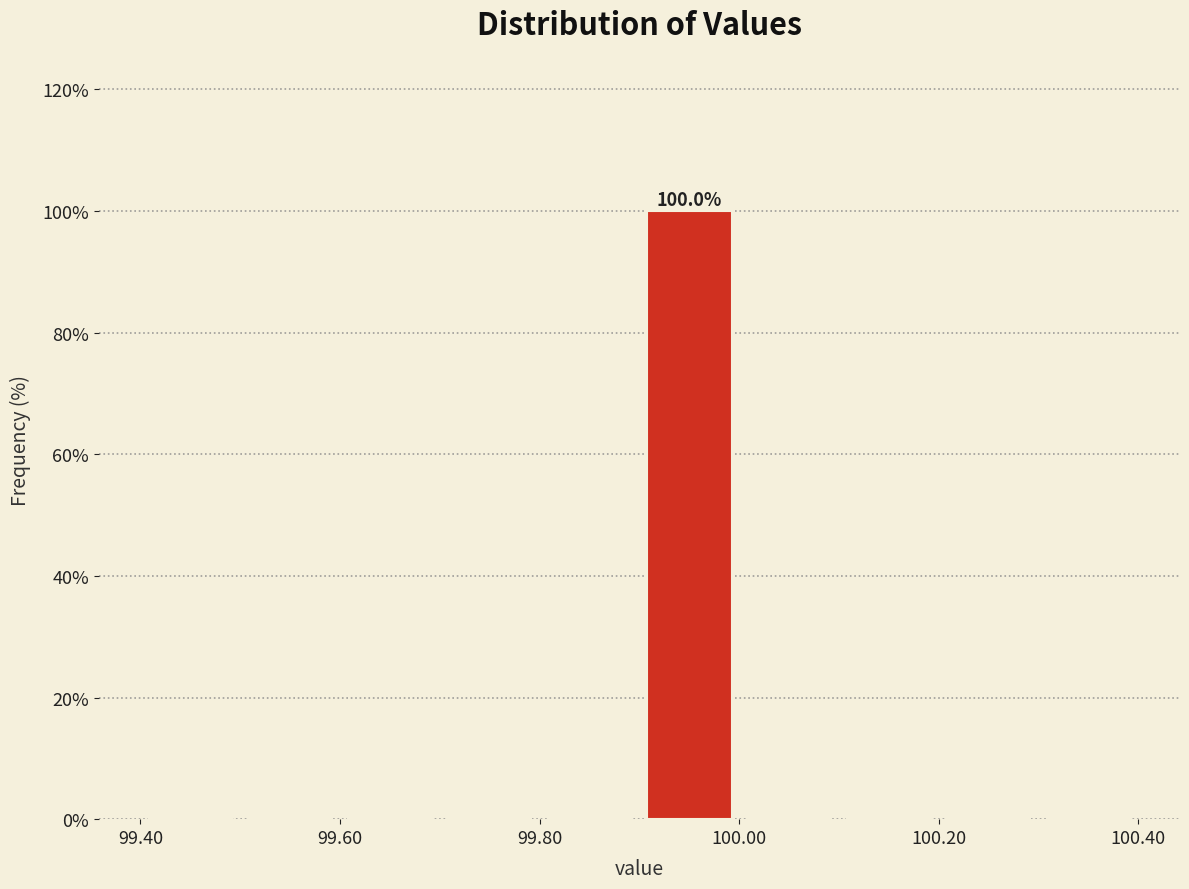

Over which range of the x-axis is the bar tallest?

99.9 to 100.0